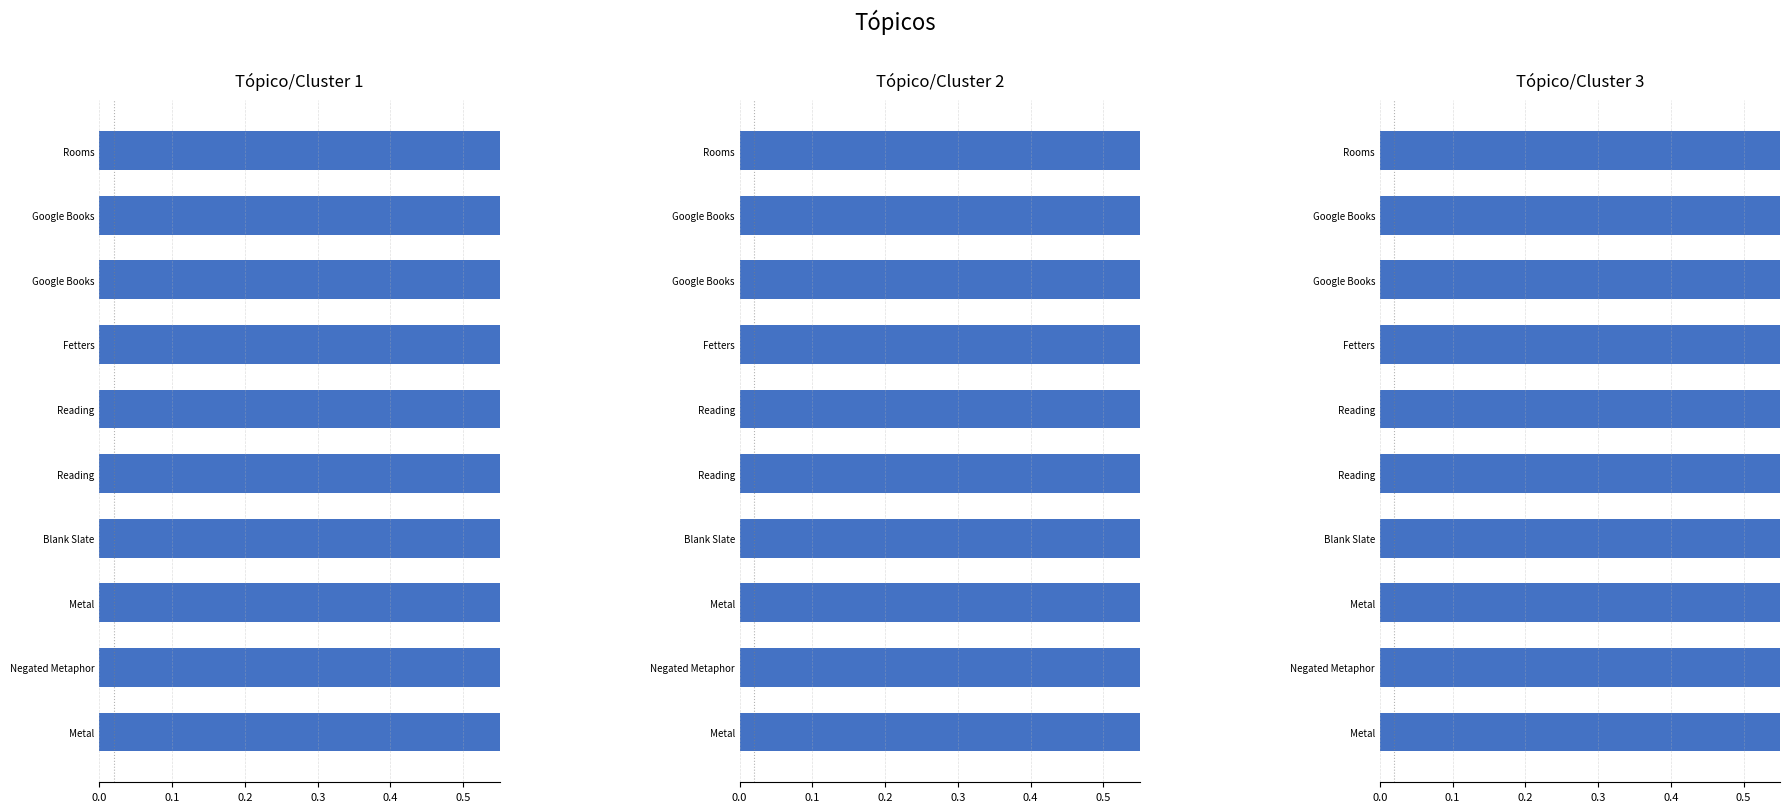

Rank the series by their maximum value, from highest to lowest.

Tópico/Cluster 1, Tópico/Cluster 2, Tópico/Cluster 3